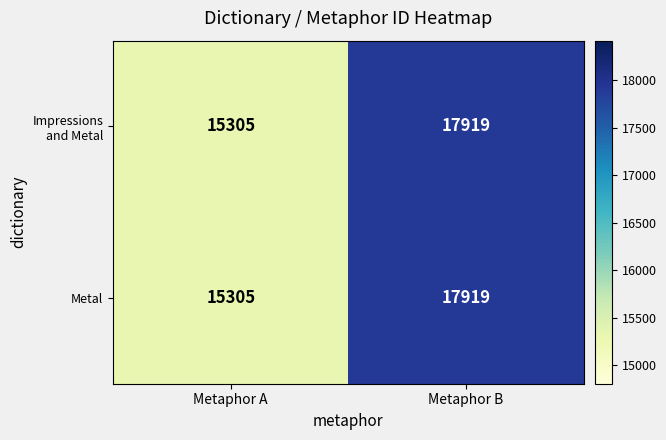

The value of Metal at Metaphor B is 26335. True or false?

False